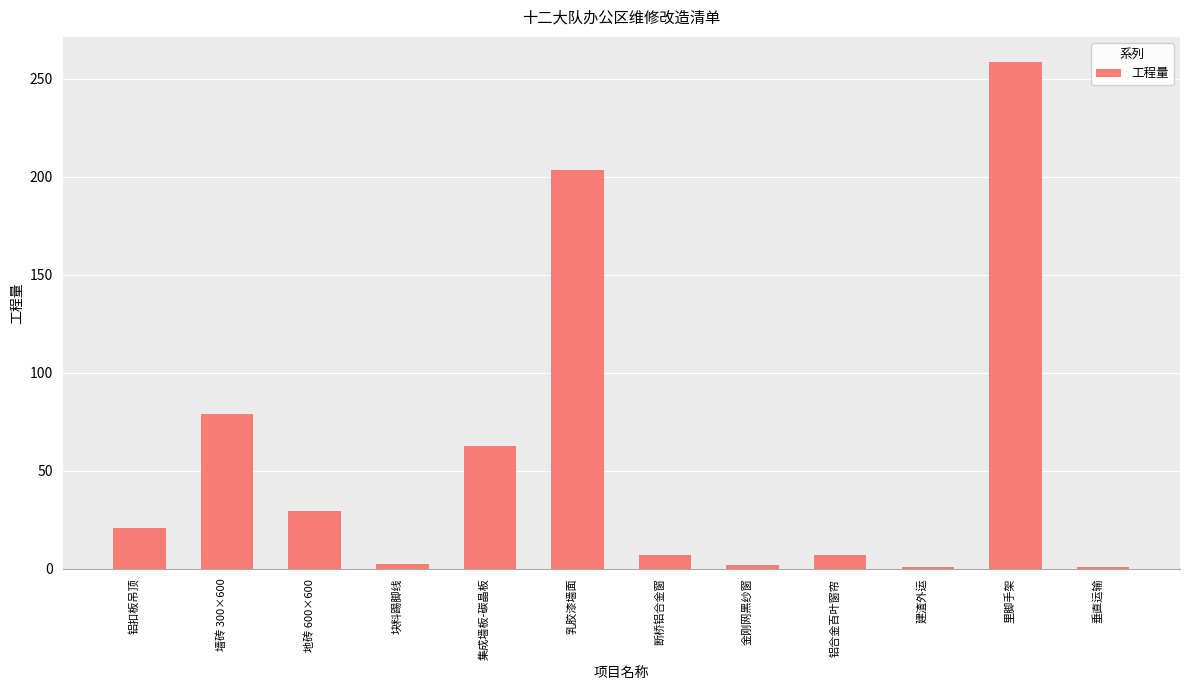

What is the approximate value at 集成墙板-碳晶板?

62.5